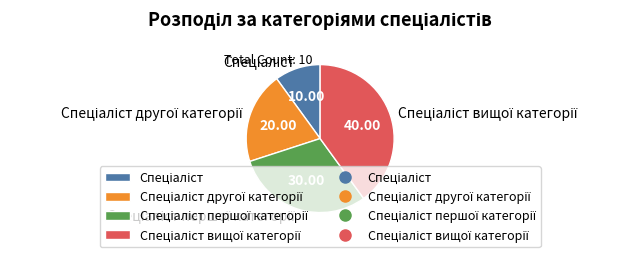

Is there a majority slice in this chart?

No